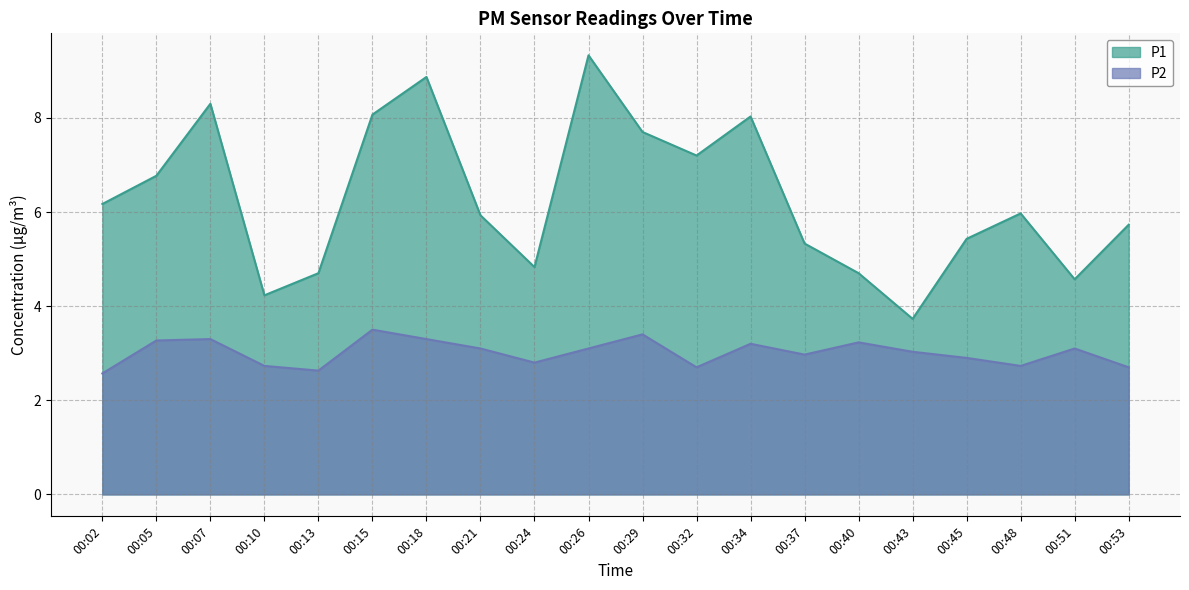

Which label corresponds to the largest value in the chart?

00:26